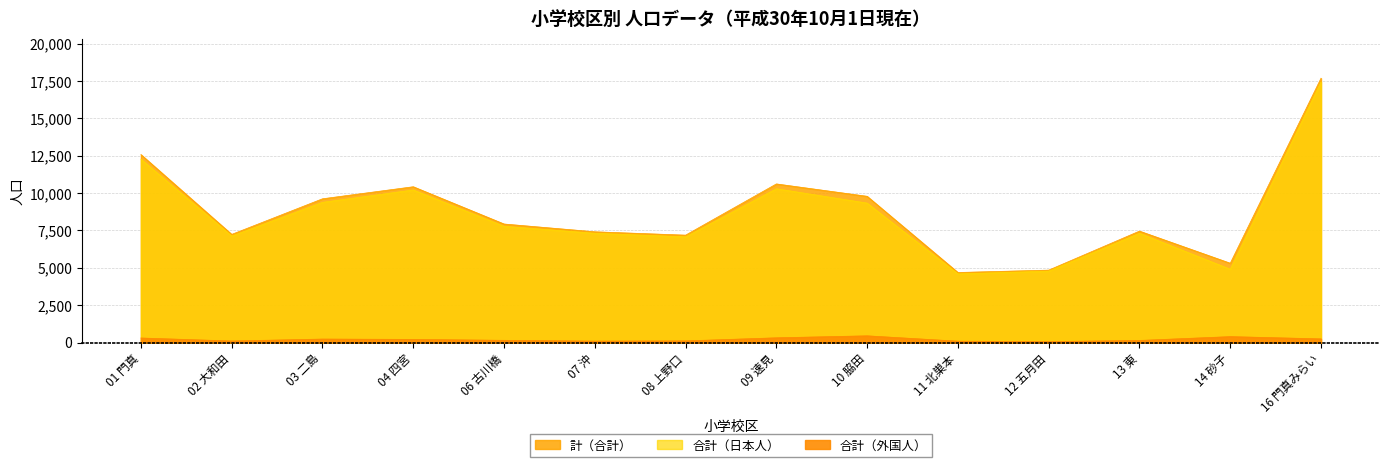

True or false: 男（日本人） and 合計（外国人） cross at least once.

False